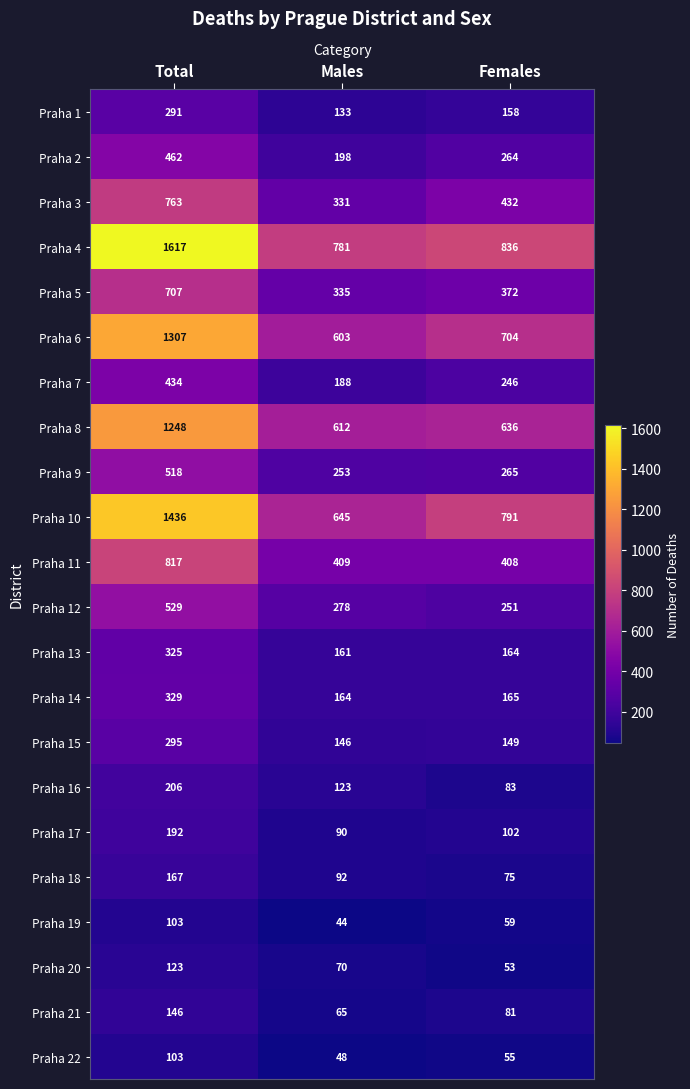

What is the minimum value shown in the chart?

44